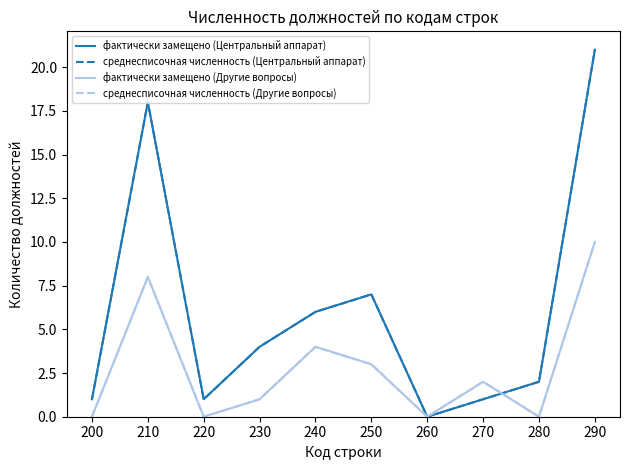

Does the chart display data point markers on the line(s)?

No